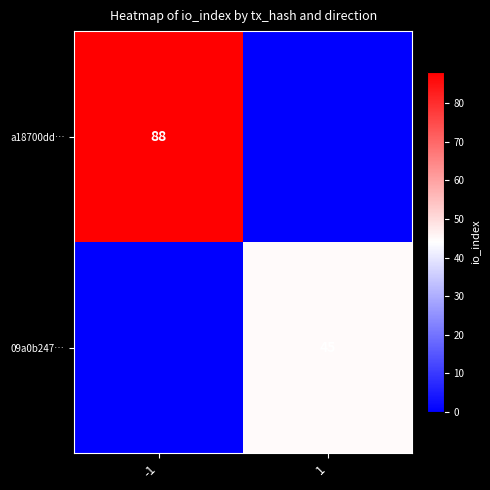

Is it true that 09a0b247… equals 45 at 1?

True